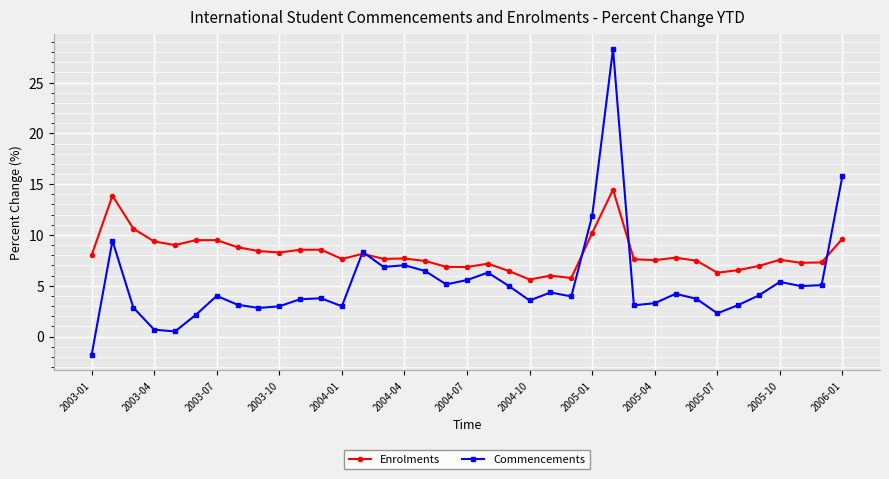

What is the greatest value displayed?

28.3